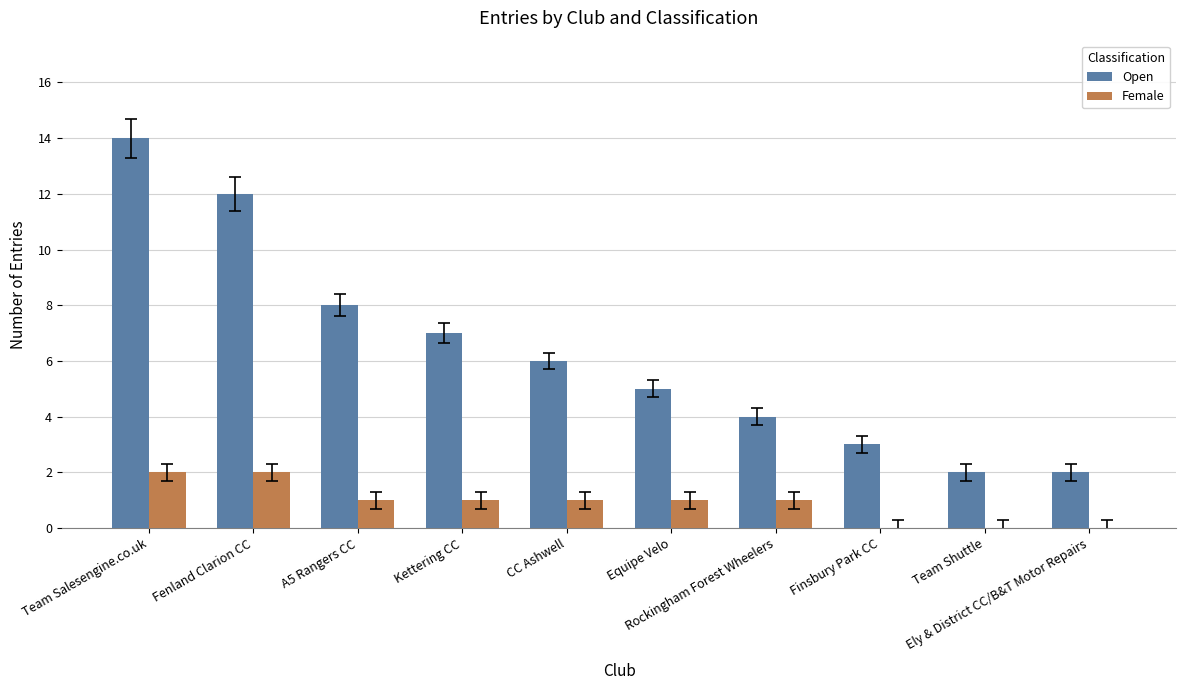

Reading left to right, transcribe all the data shown in this chart.

Open: Team Salesengine.co.uk=14	Fenland Clarion CC=12	A5 Rangers CC=8	Kettering CC=7	CC Ashwell=6	Equipe Velo=5	Rockingham Forest Wheelers=4	Finsbury Park CC=3	Team Shuttle=2	Ely & District CC/B&T Motor Repairs=2
Female: Team Salesengine.co.uk=2	Fenland Clarion CC=2	A5 Rangers CC=1	Kettering CC=1	CC Ashwell=1	Equipe Velo=1	Rockingham Forest Wheelers=1	Finsbury Park CC=0	Team Shuttle=0	Ely & District CC/B&T Motor Repairs=0